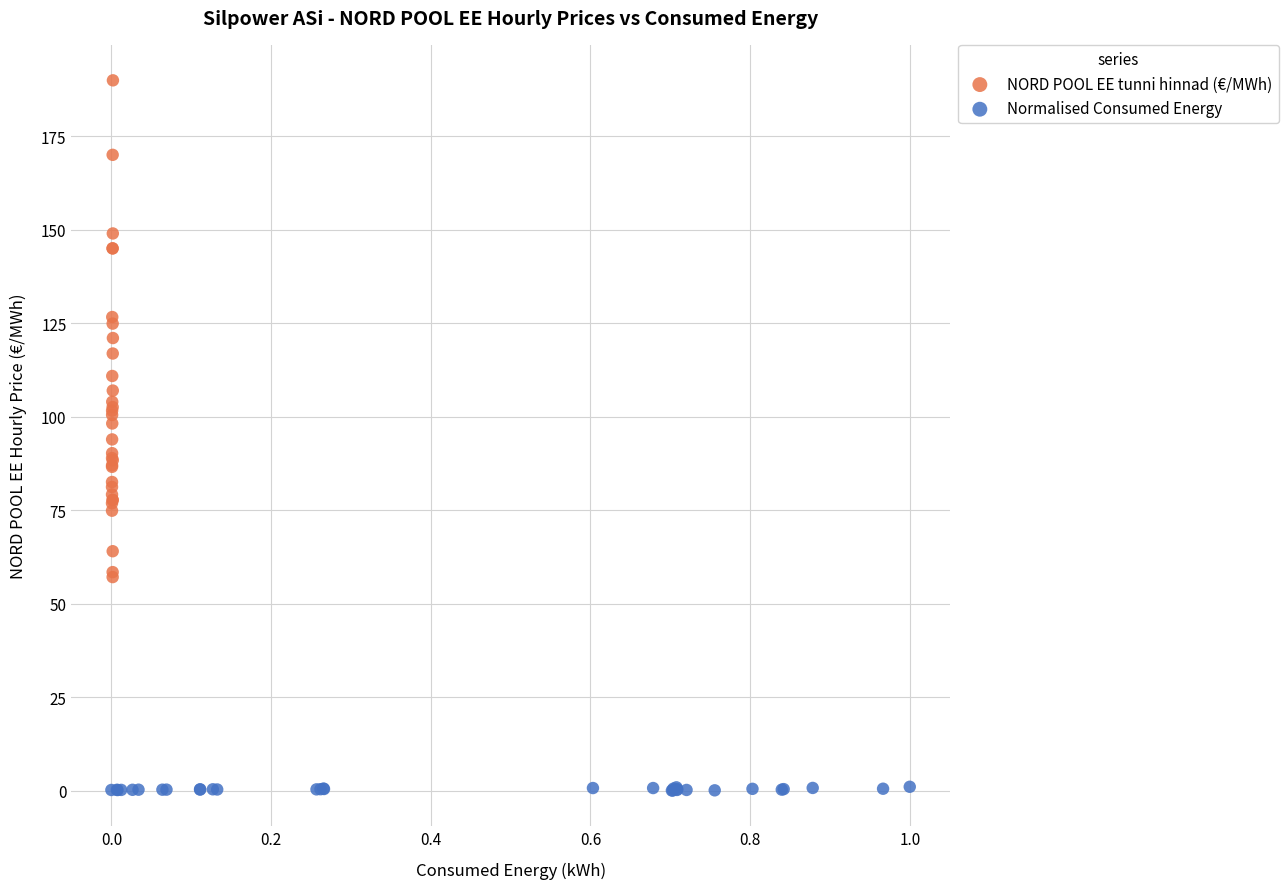

Which series has the widest spread of Y values?

NORD POOL EE tunni hinnad (€/MWh)